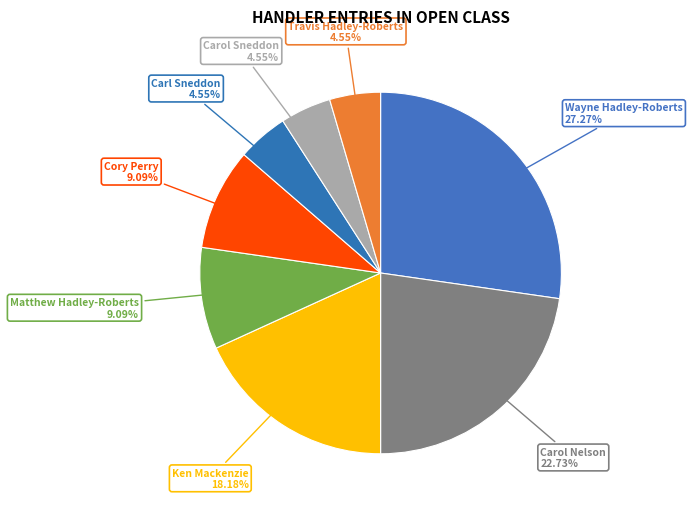

Count the number of slices in the pie.

8